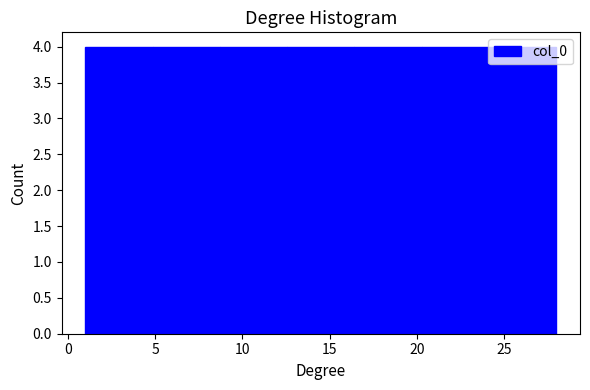

Reading left to right, list every bar in this chart as the range it spans on the x-axis followed by its height. Neither the bar edges nor the heights are printed on the chart, so give them approximately, as read against the axes.

1.0 to 5.0: 4
5.0 to 8.5: 4
8.5 to 12.5: 4
12.5 to 16.5: 4
16.5 to 20.5: 4
20.5 to 24.0: 4
24.0 to 28.0: 4